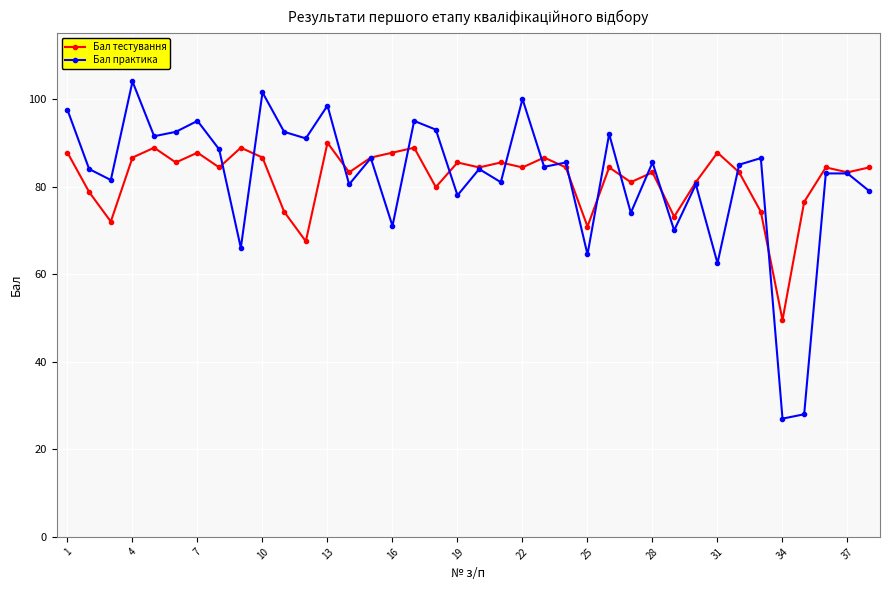

How many lines are shown in the chart?

2